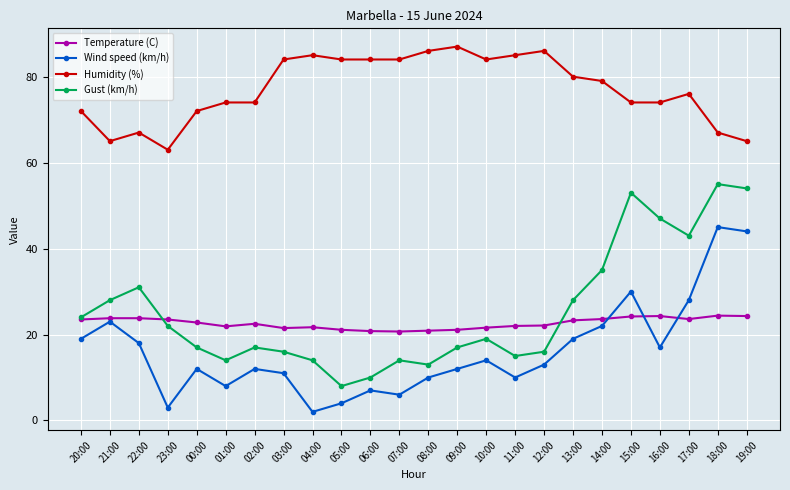

What position from the left is 22:00?

3